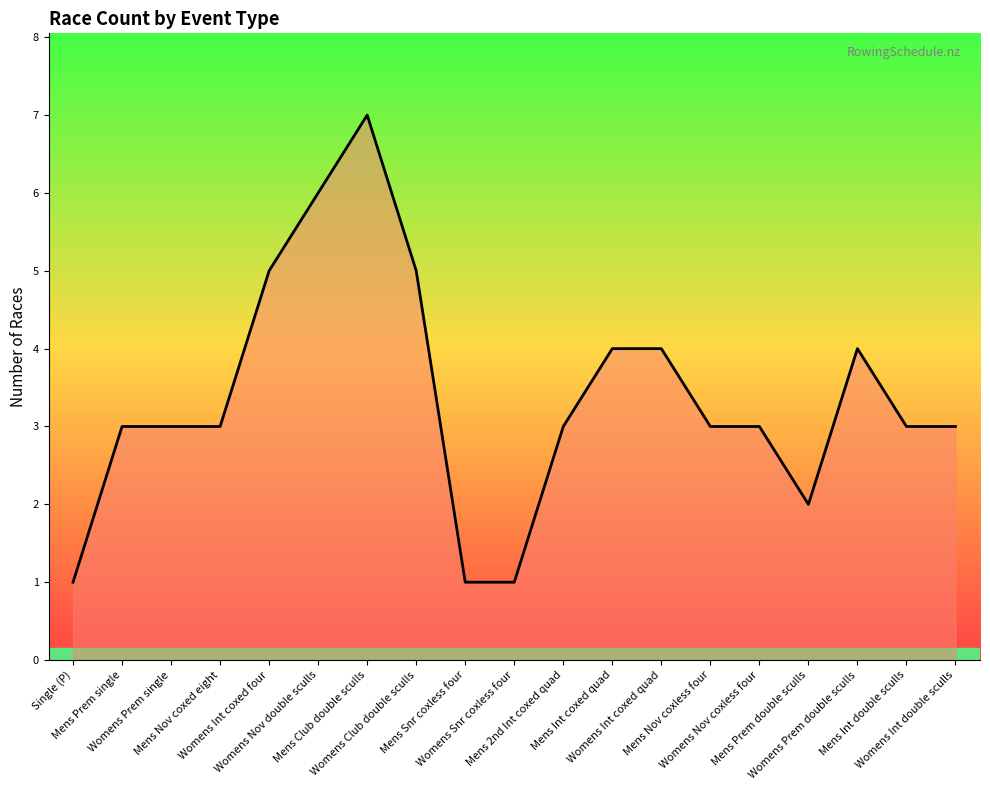

True or false: the data has more than 1 interior local peaks.

True